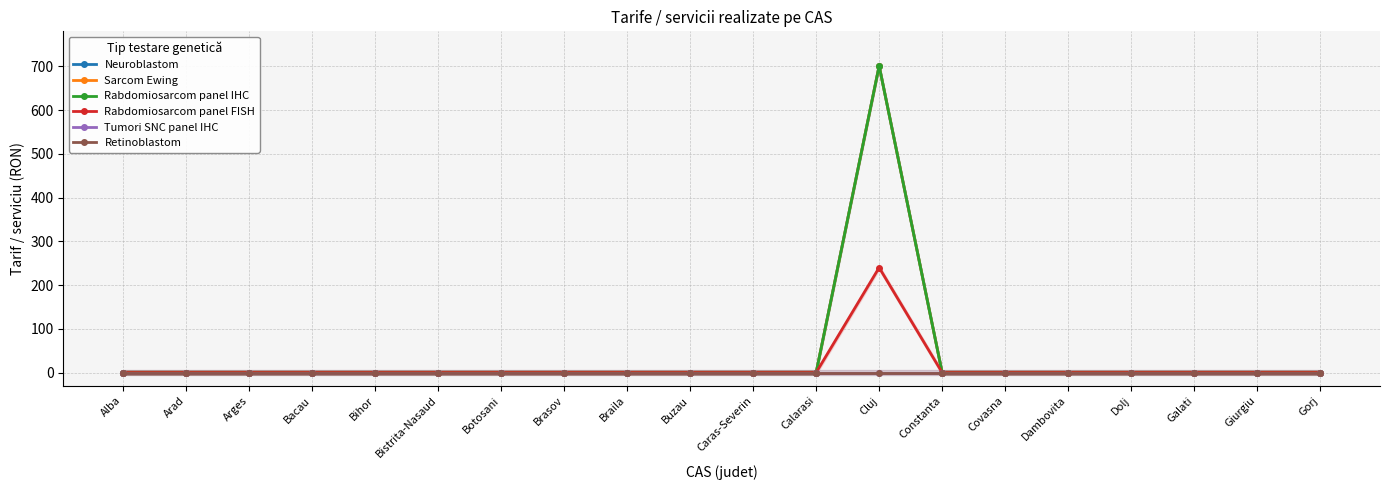

True or false: Sarcom Ewing has a value of -292 at Botosani.

False